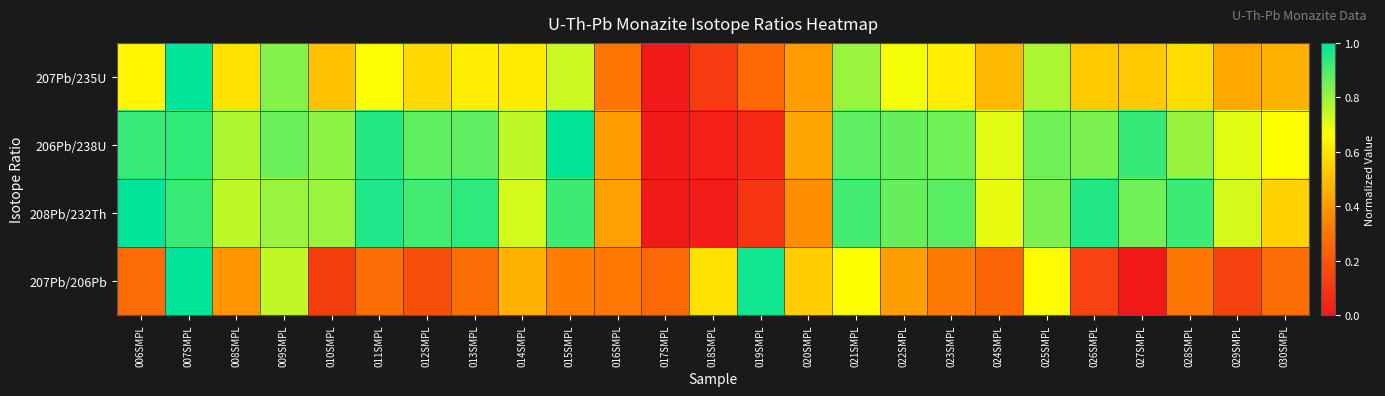

What is the maximum value shown in the chart?

1.0